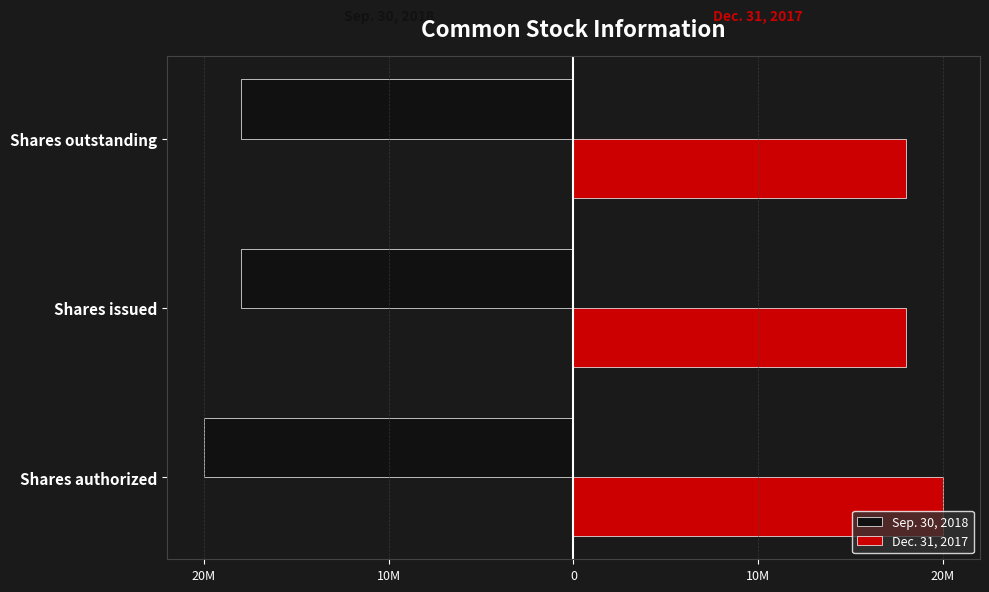

What are all the series names shown in the legend?

Sep. 30, 2018, Dec. 31, 2017